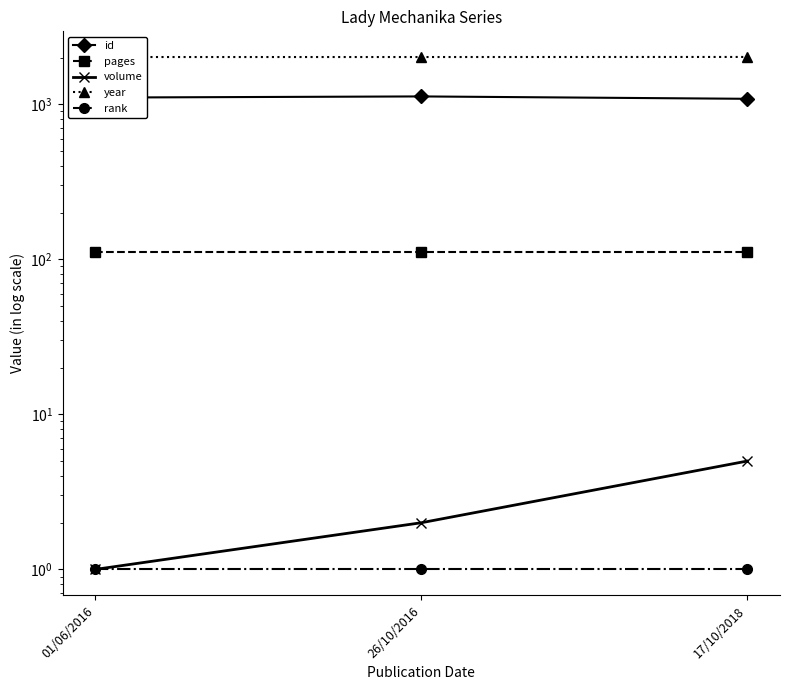

Which series has the largest range (max minus min)?

id